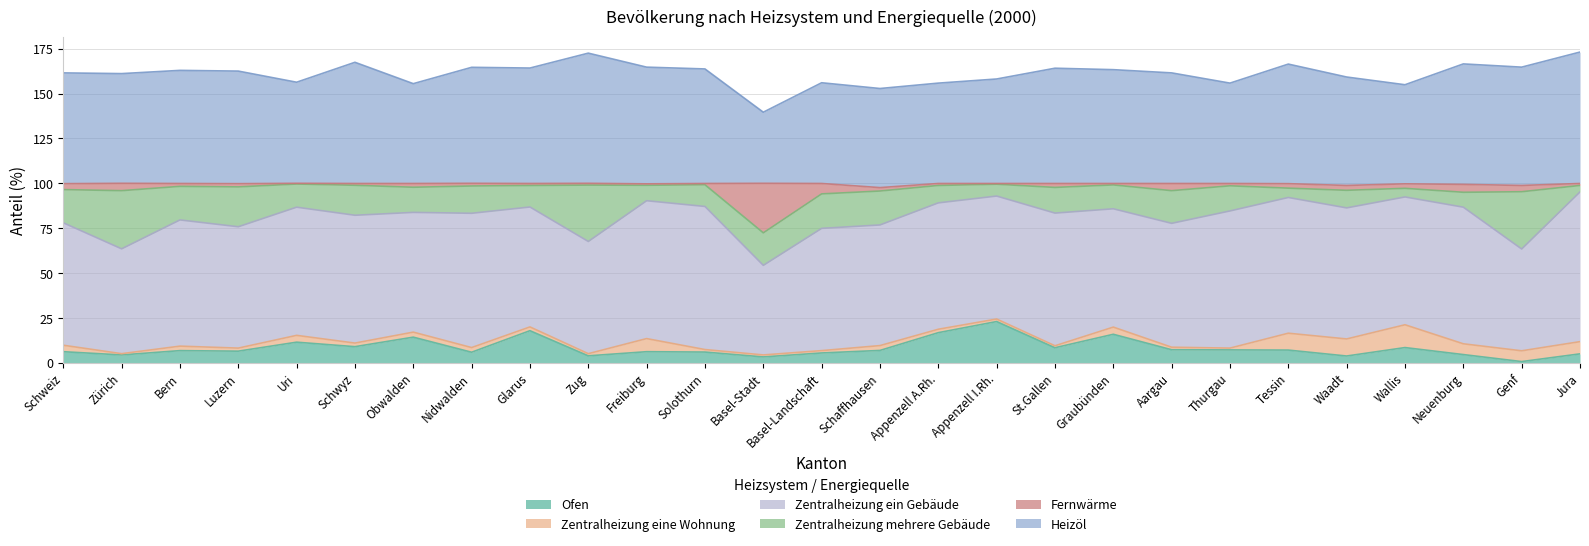

Is it true that Heizöl equals 156.0 at Basel-Landschaft?

True